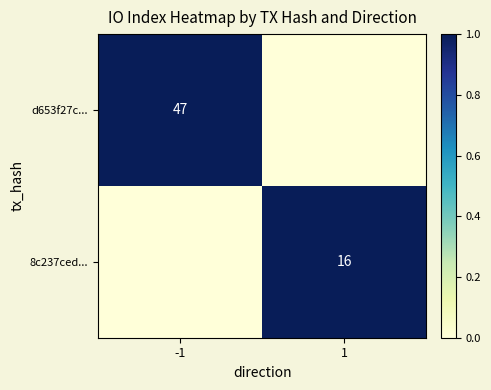

At how many categories does at least one series exceed 0?

2